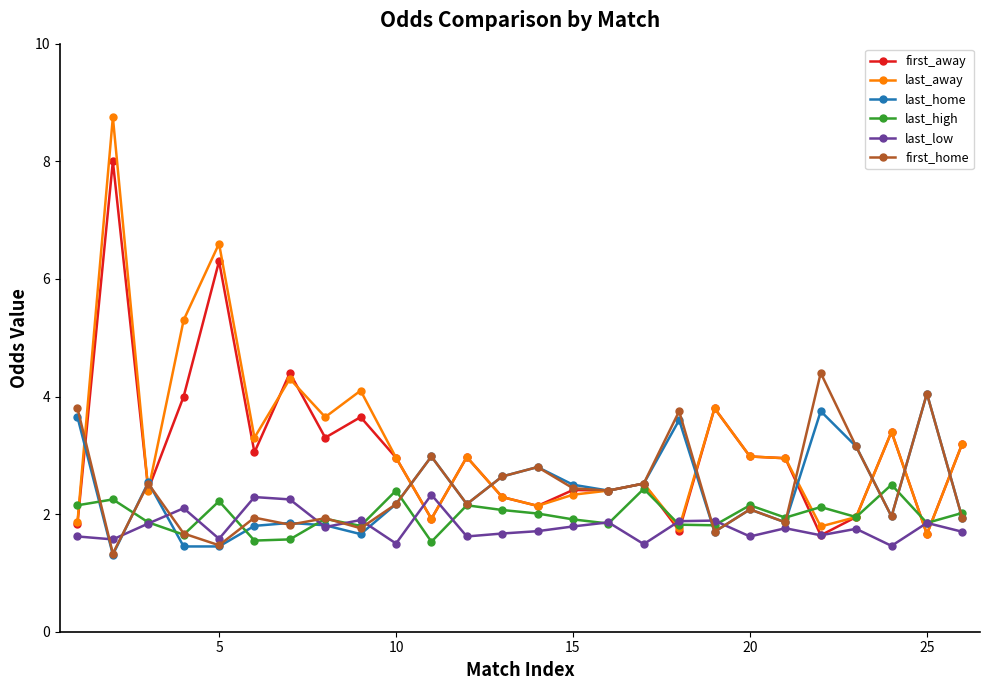

What is the average value of the last_home series?

2.4